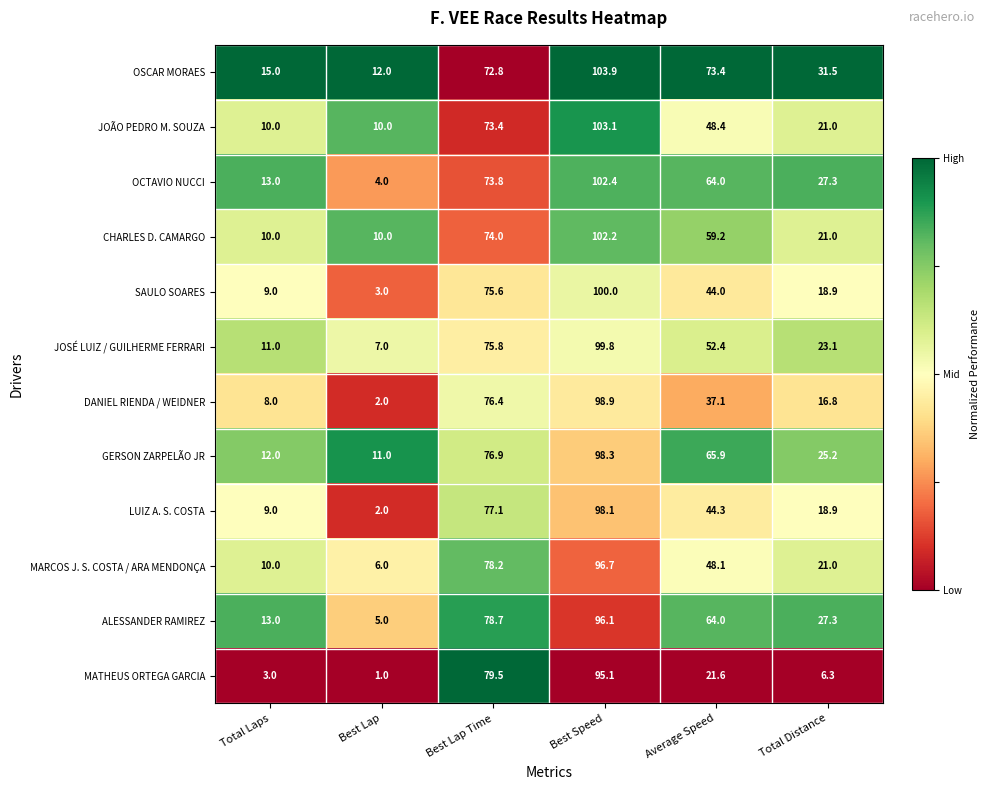

At which label does JOÃO PEDRO M. SOUZA reach its peak?

Best Speed